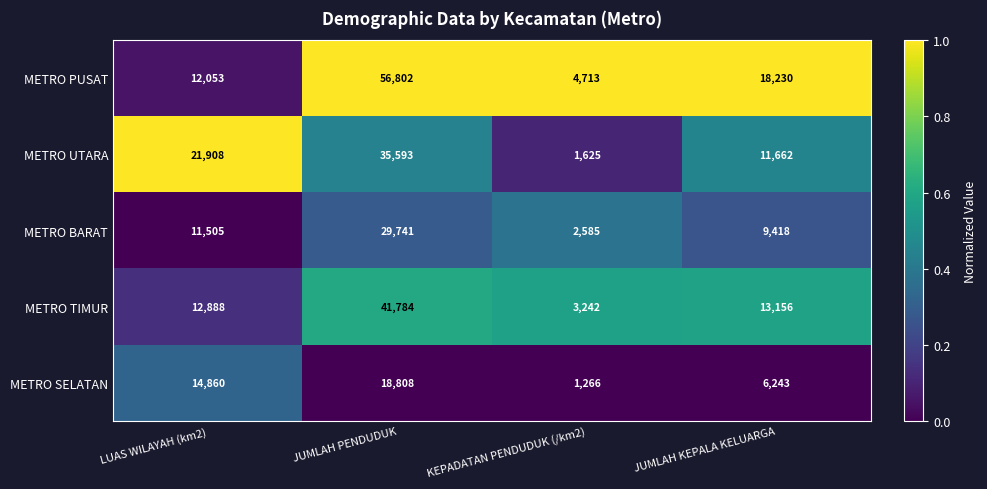

Is it true that METRO PUSAT equals 1522 at KEPADATAN PENDUDUK (/km2)?

False